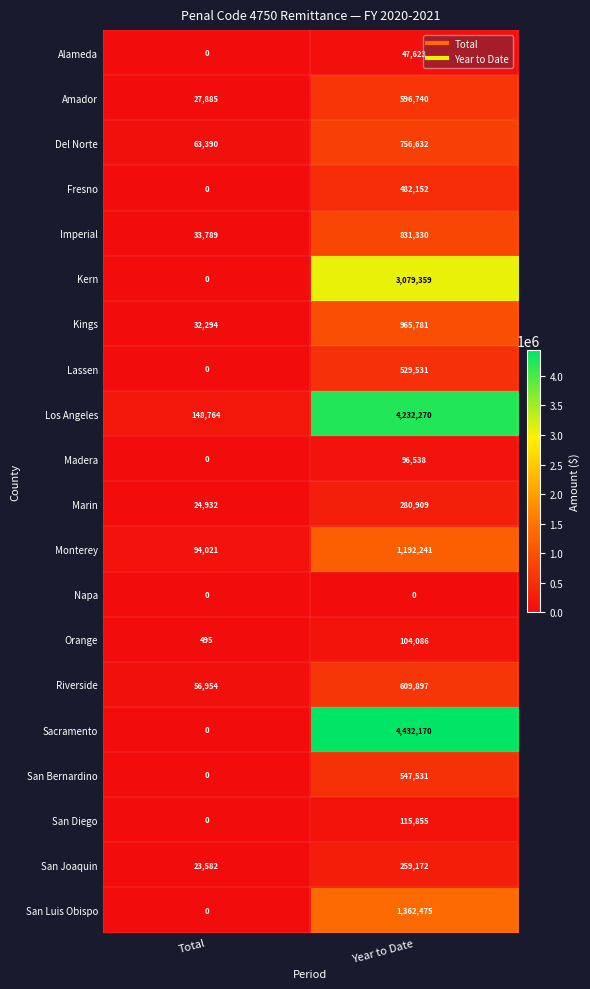

Which series has the widest spread of values?

Sacramento